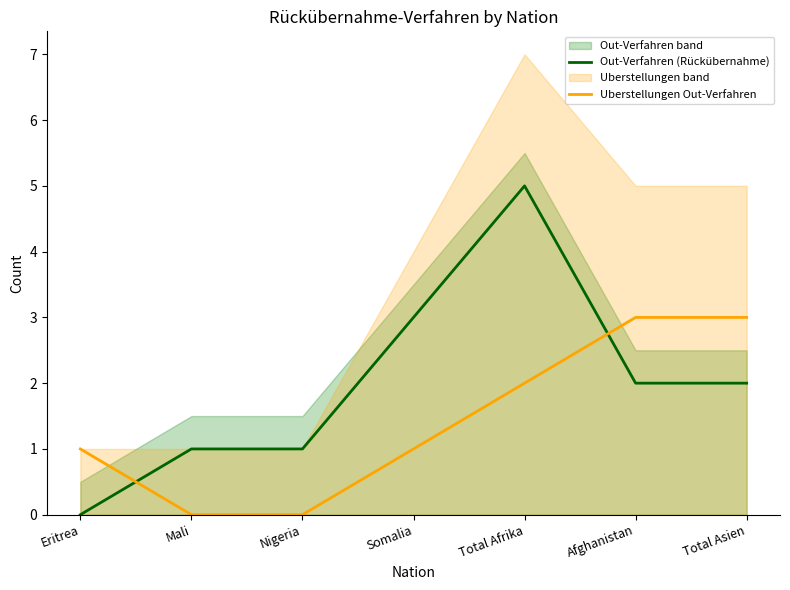

What is the average value of the Out-Verfahren (Rückübernahme) series?

2